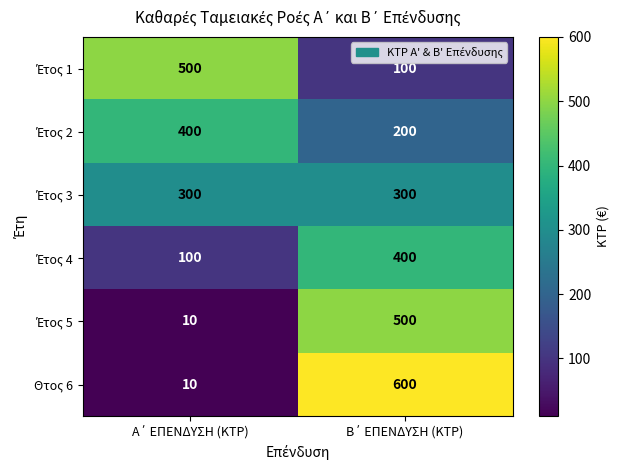

Which series has the largest range (max minus min)?

Θτος 6